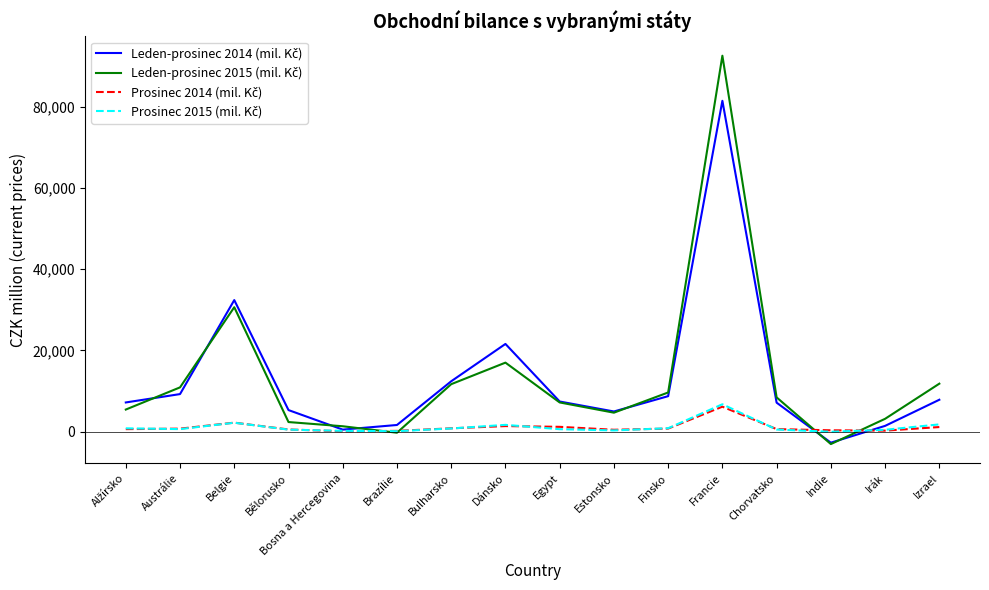

Which label corresponds to the smallest value in the chart?

Indie